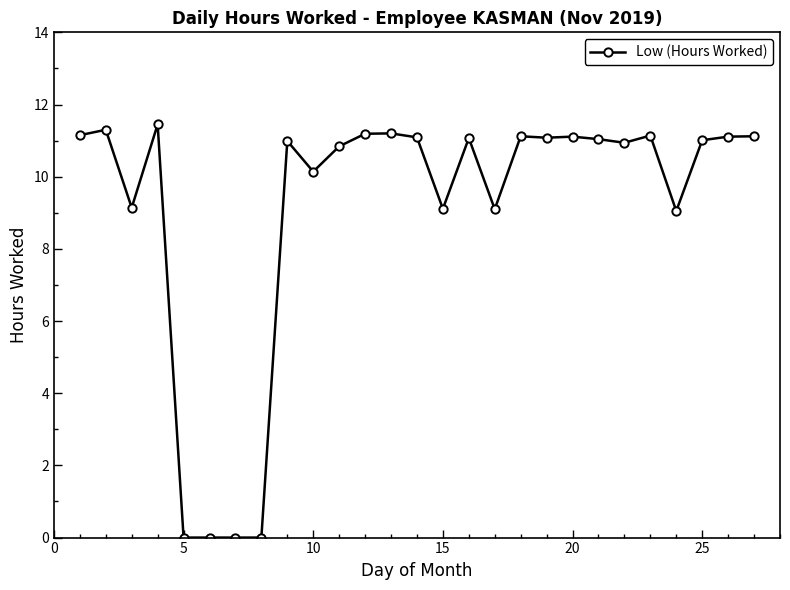

What is the sum of all values?

246.5